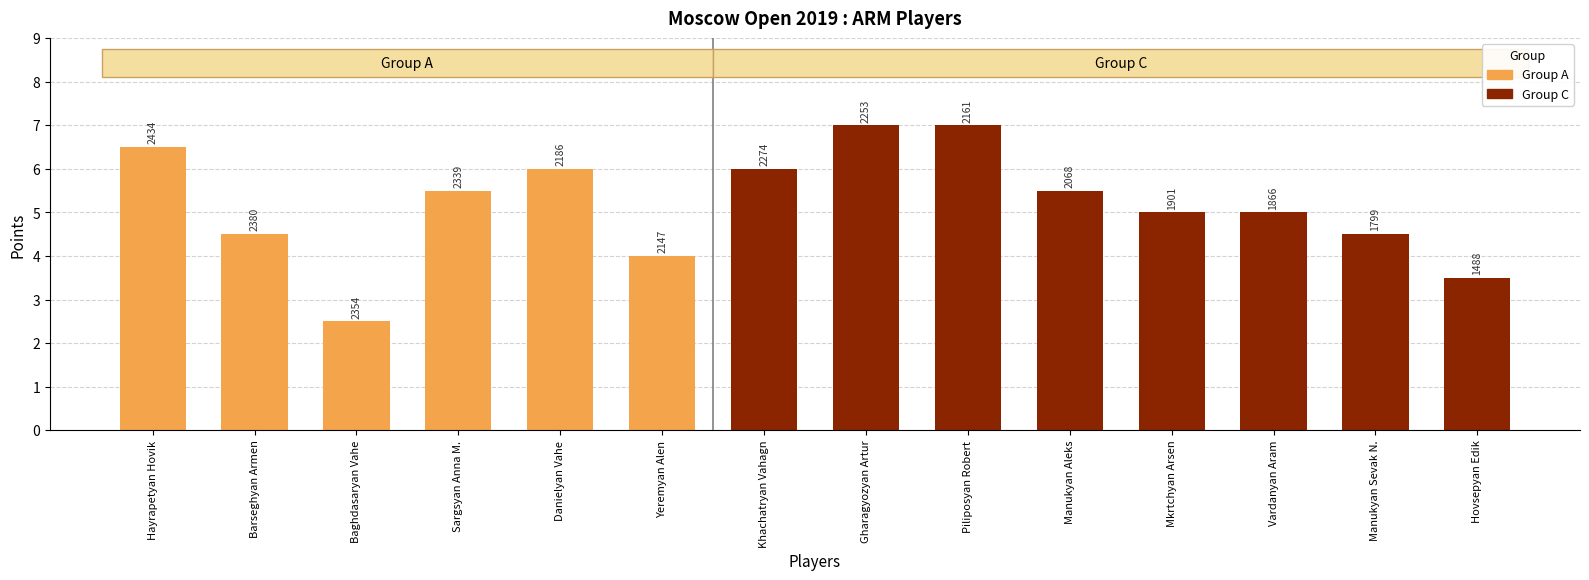

Where is the data nearest to the value 4?

Yeremyan Alen